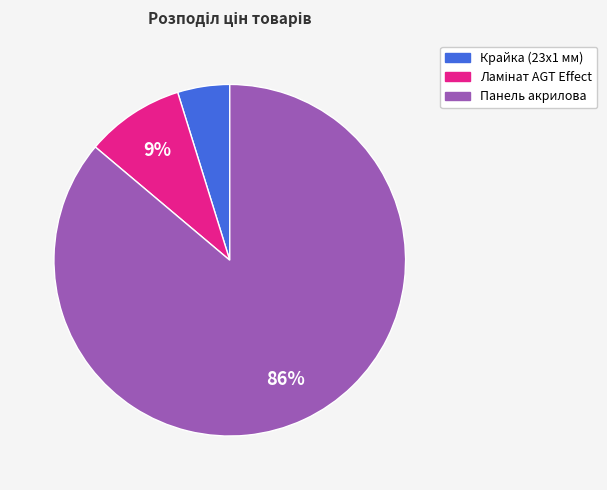

Does any single category account for the majority?

Yes